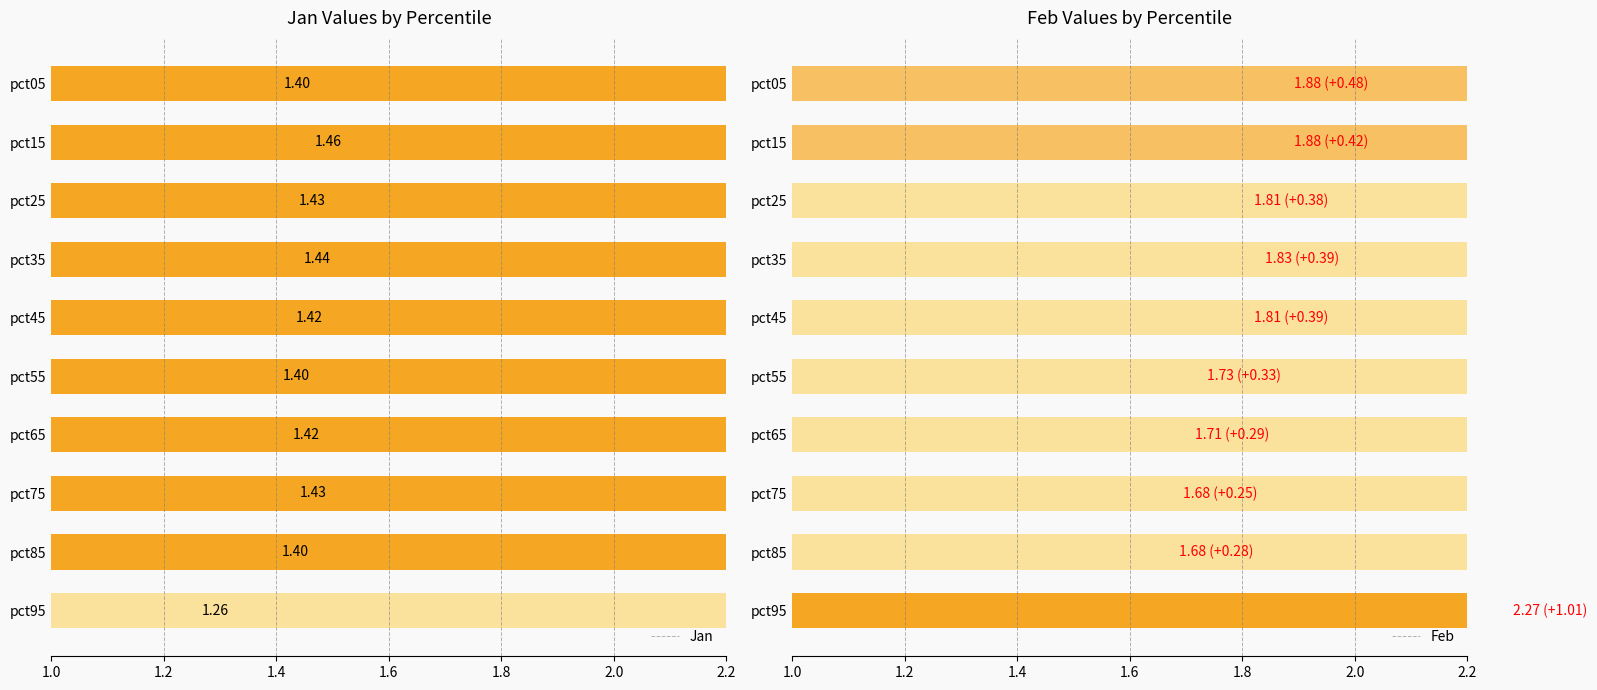

Between pct75 and pct15, which is larger?

pct15